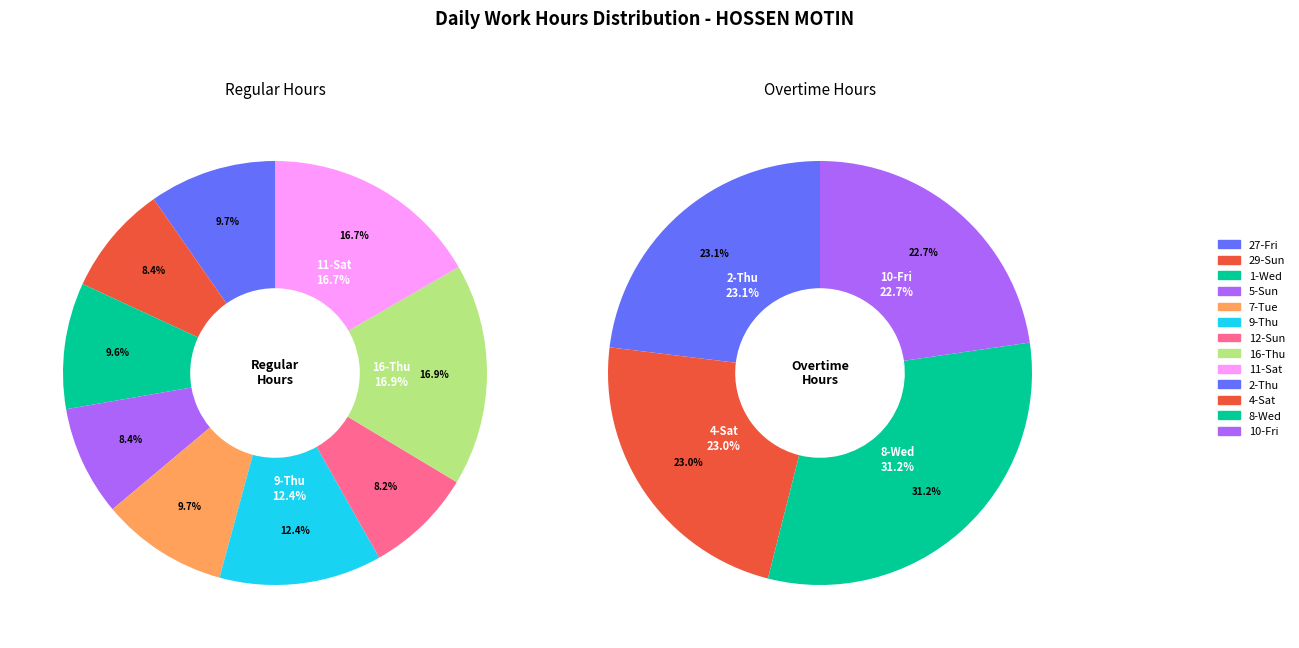

Rank the categories by value from lowest to highest.

12-Sun, 5-Sun, 29-Sun, 1-Wed, 7-Tue, 27-Fri, 9-Thu, 11-Sat, 16-Thu